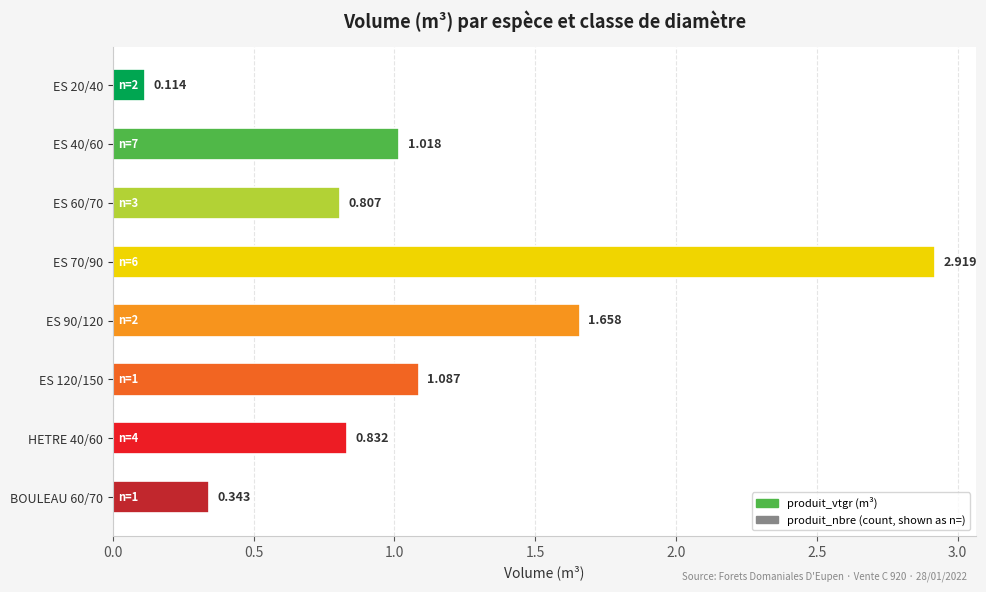

How many distinct data groups are displayed?

1